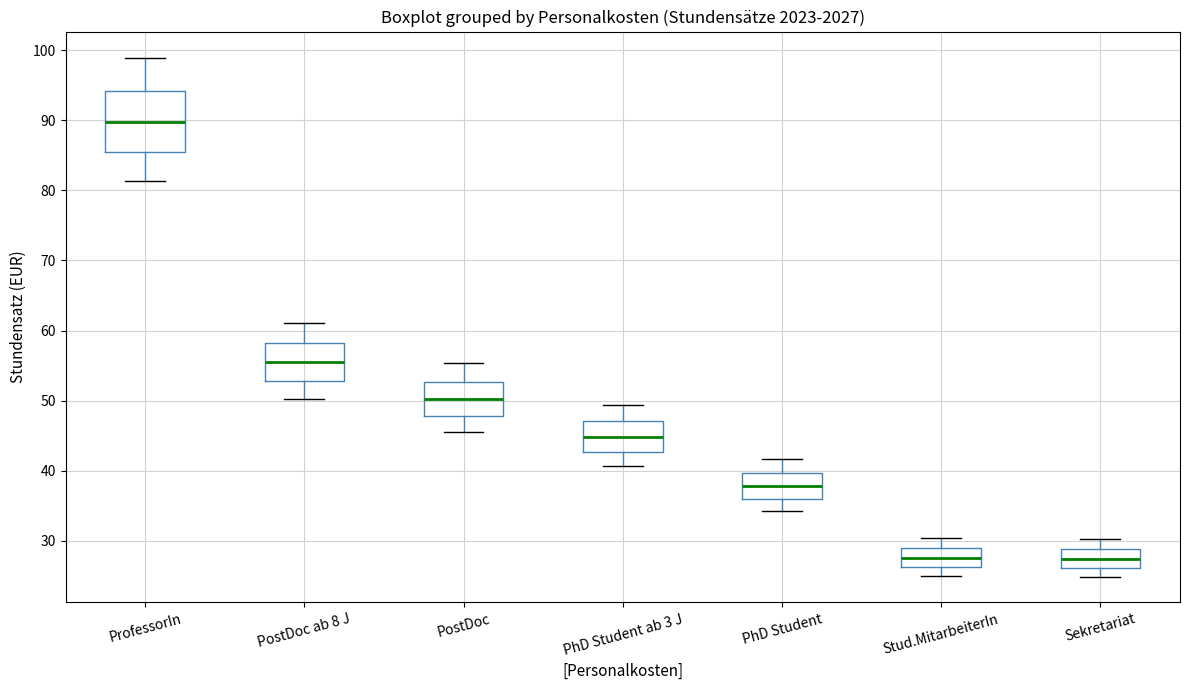

Where is the lower edge of the box for PostDoc ab 8 J on the y-axis? The values are not printed on the chart, so give them approximately, as read against the axis.

53